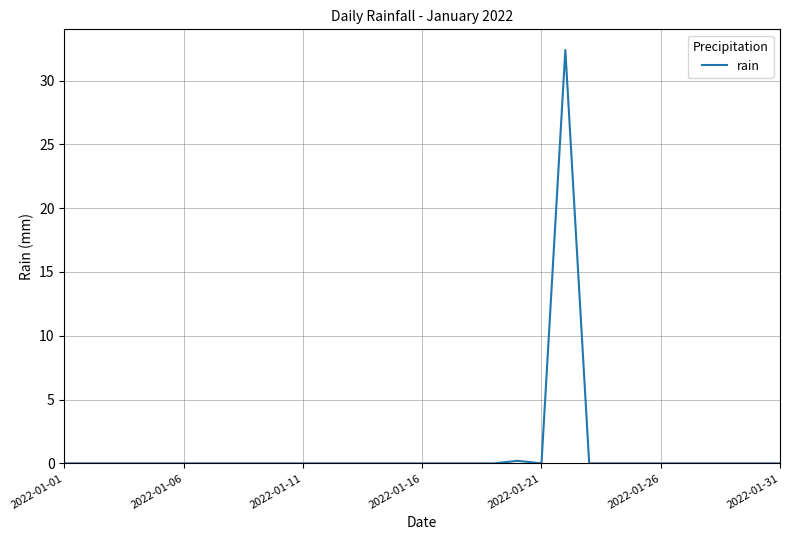

What is the sum of all values?

32.6